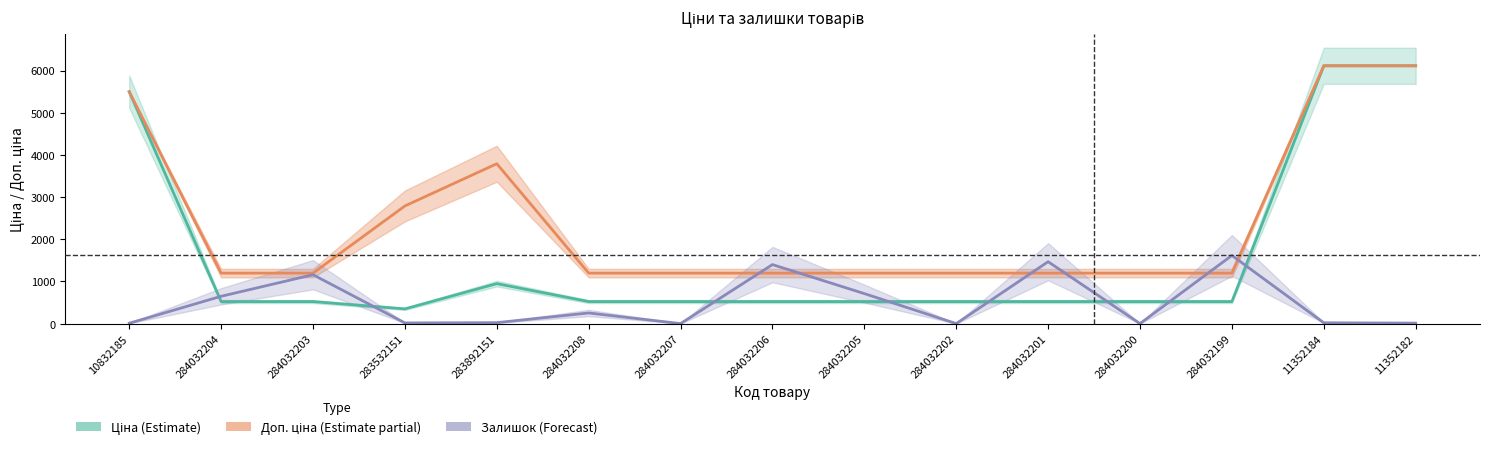

True or false: Ціна (Estimate) has a value of 914.2 at 284032206.

False